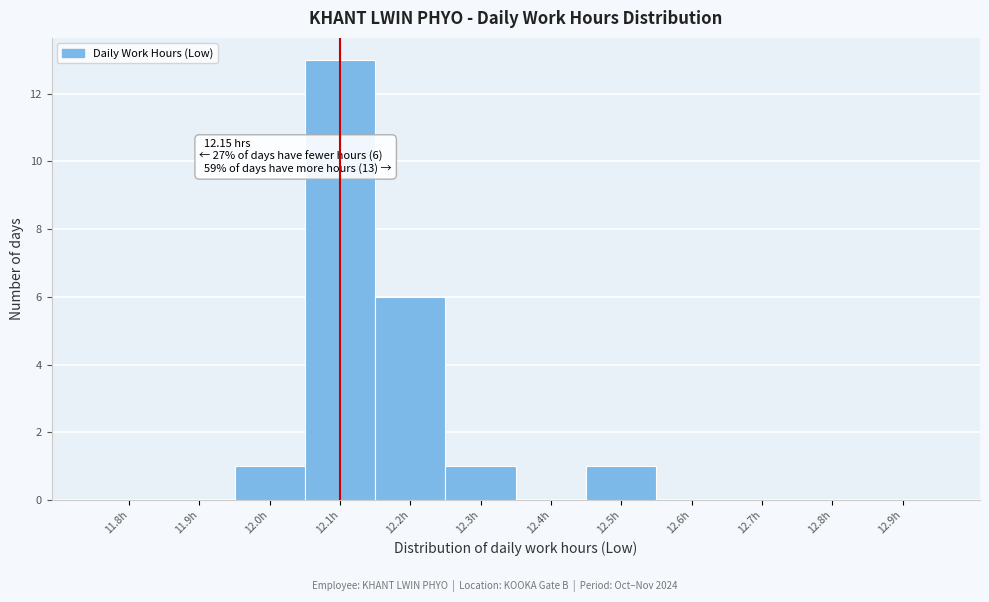

Reading right to left, extract all data points from this chart.

12.9h=0	12.8h=0	12.7h=0	12.6h=0	12.5h=1	12.4h=0	12.3h=1	12.2h=6	12.1h=13	12.0h=1	11.9h=0	11.8h=0